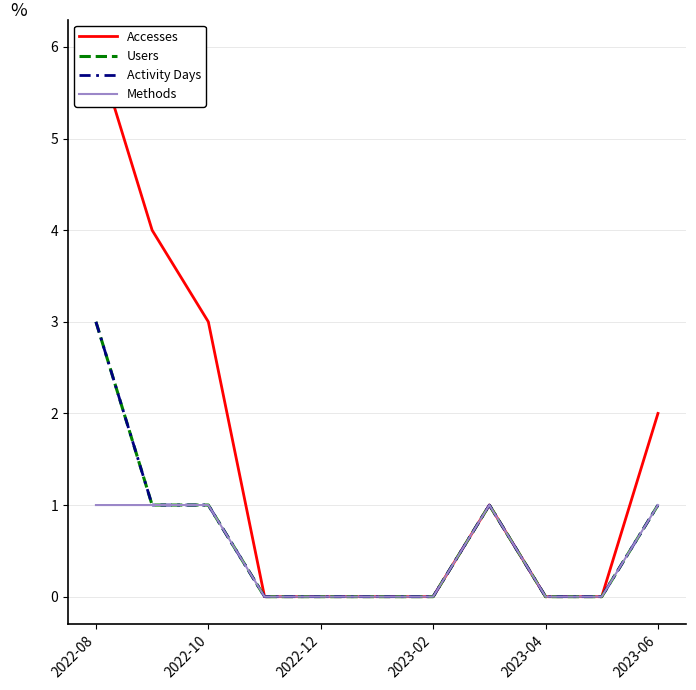

True or false: Methods and Users cross at least once.

False